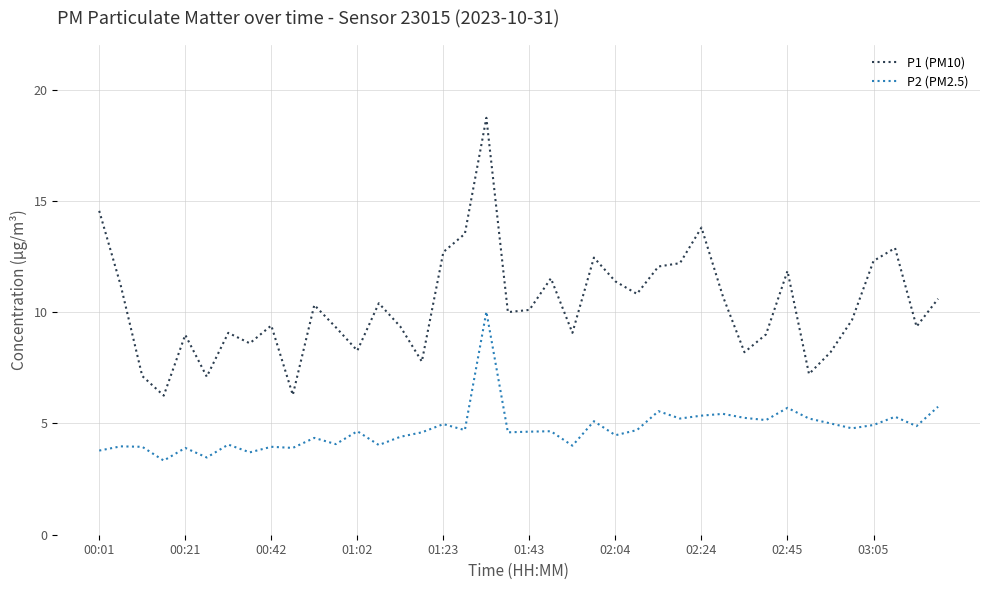

What is the highest value of the P2 (PM2.5) series?

10.0